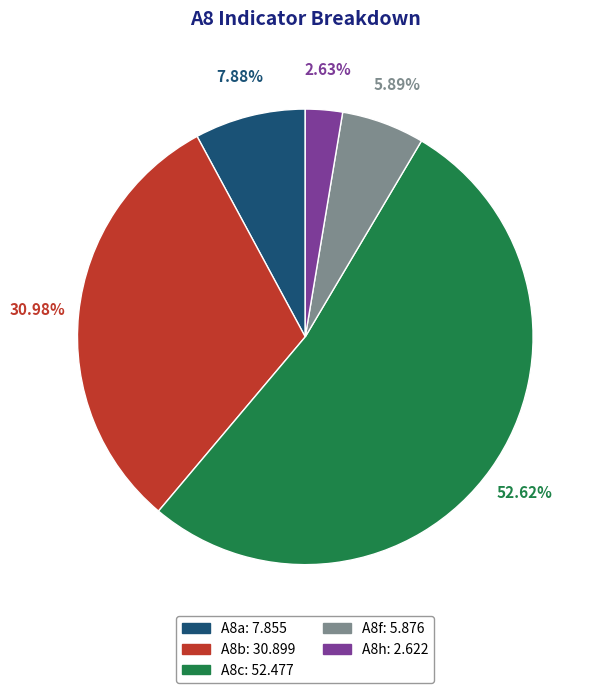

Between A8c and A8f, which is larger?

A8c